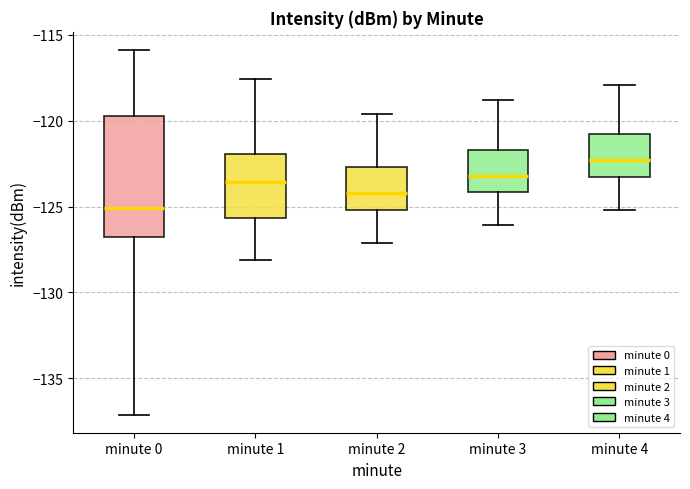

Where does the upper whisker of the box for minute 1 end on the y-axis? The values are not printed on the chart, so give them approximately, as read against the axis.

-117.5